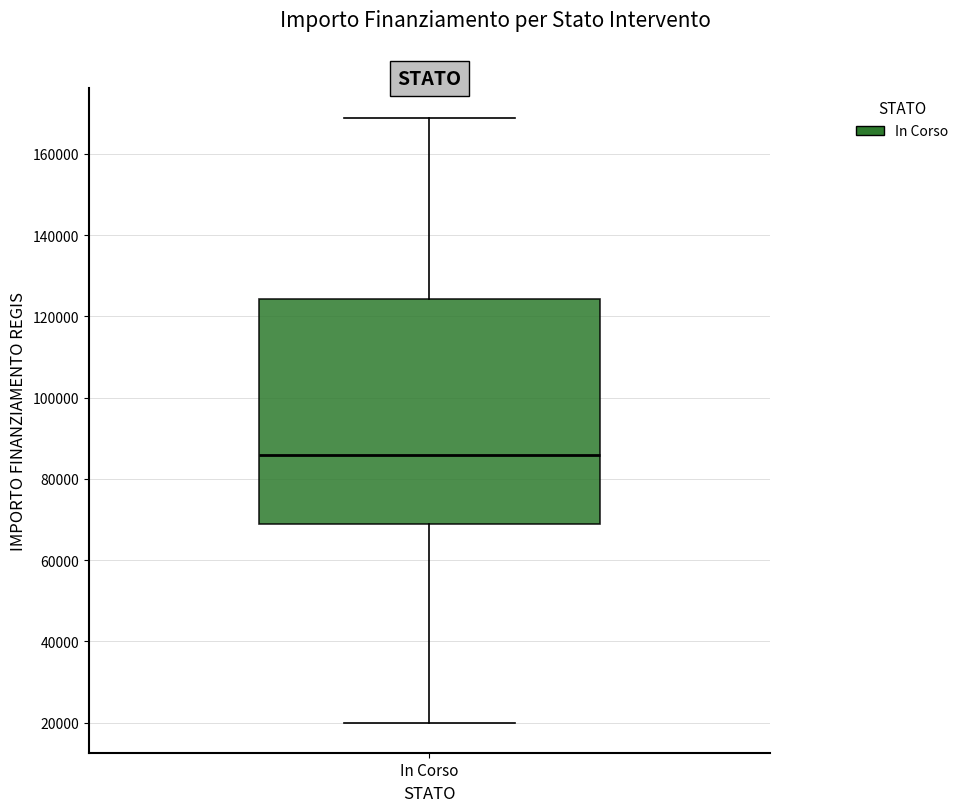

Where is the lower edge of the box for In Corso on the y-axis? The values are not printed on the chart, so give them approximately, as read against the axis.

68000